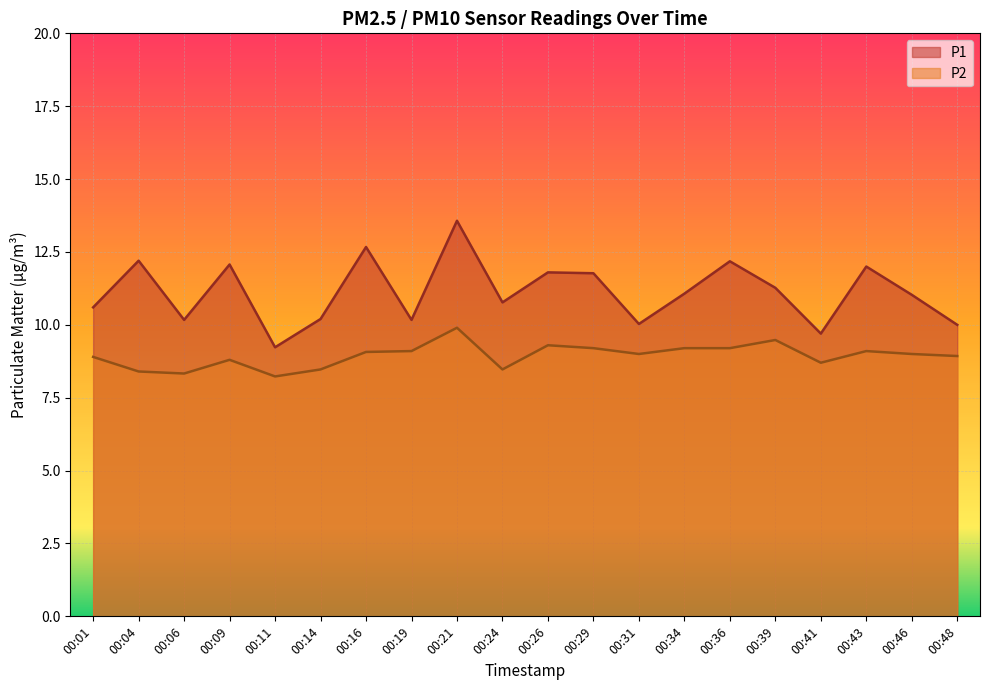

What is the average value of the P2 series?

8.9